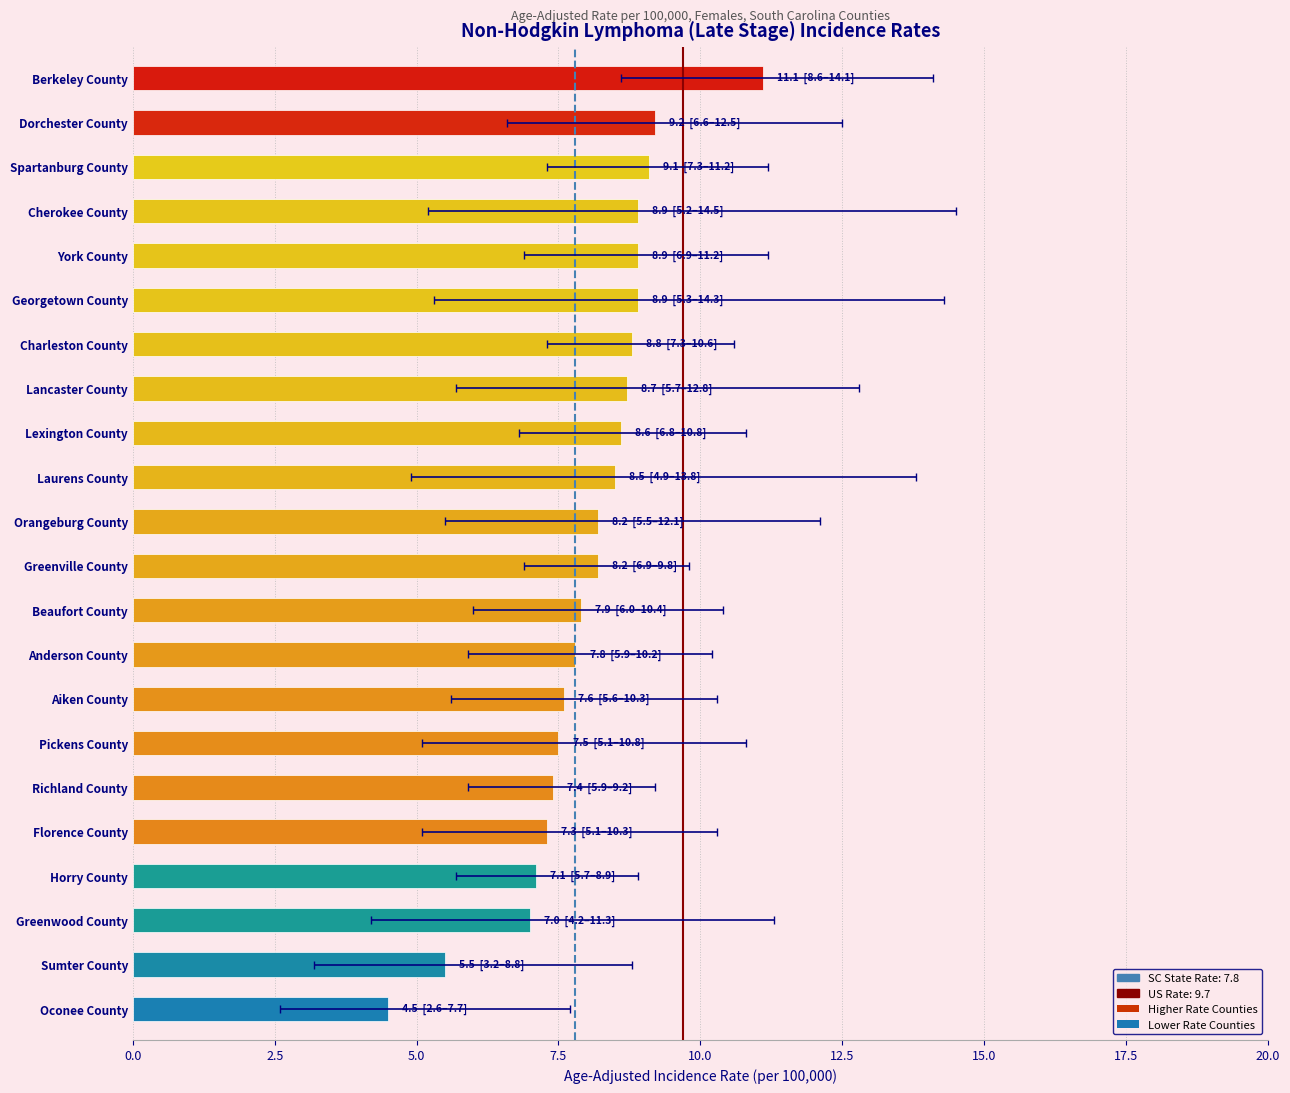

How many data points in upper_ci are less than 10?

5